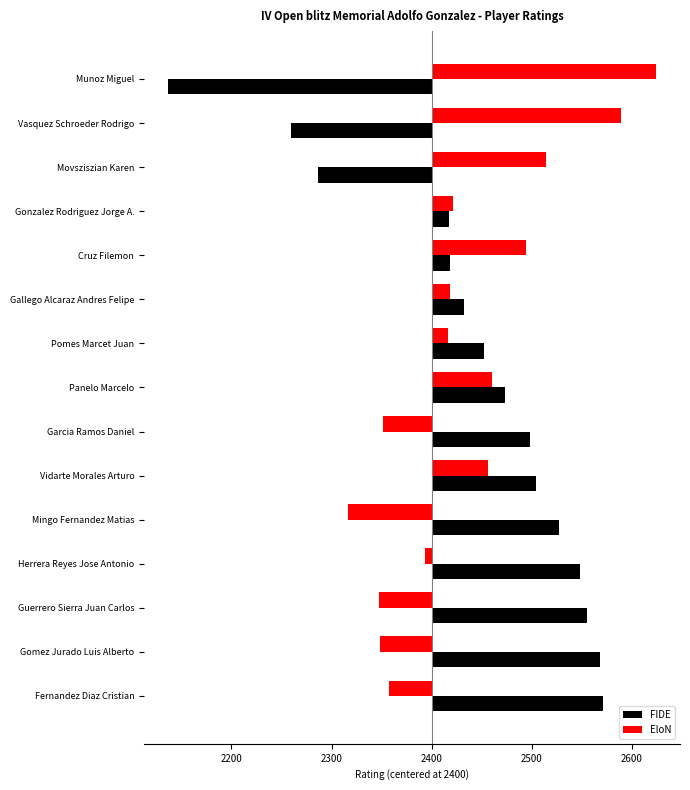

Count the number of data series in this chart.

2